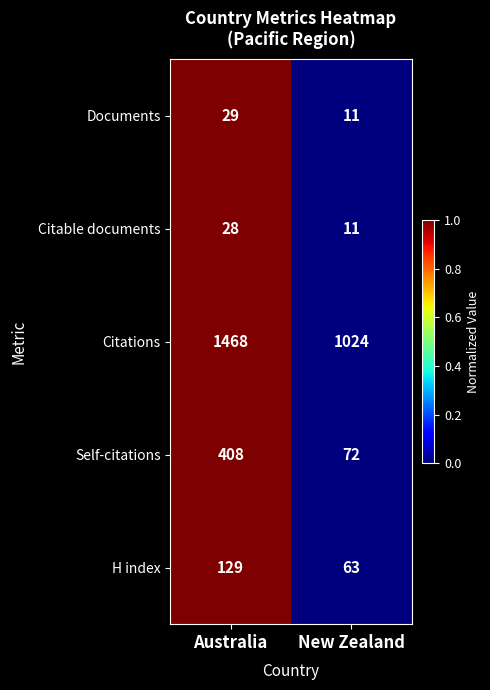

What is the total value across all series at Australia?

2062